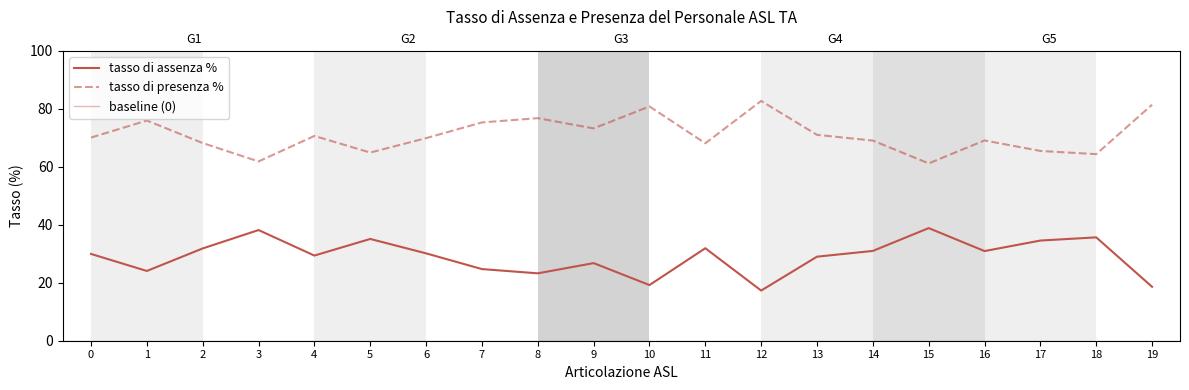

Between 6 and 15, which is larger?

6